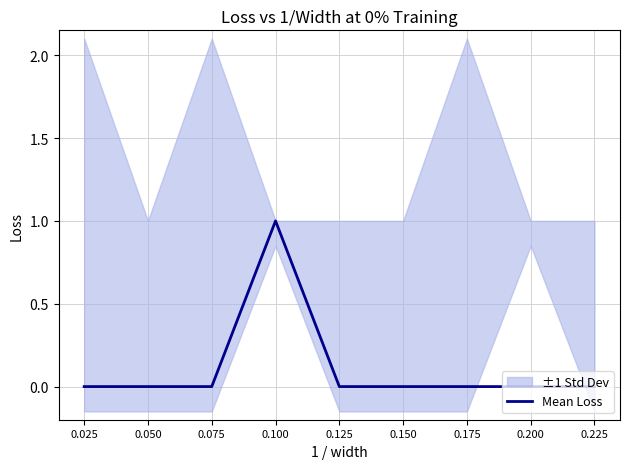

Reading left to right, what are all the values shown in this chart?

0.025=0	0.050=0	0.075=0	0.100=1	0.125=0	0.150=0	0.175=0	0.200=0	0.225=0